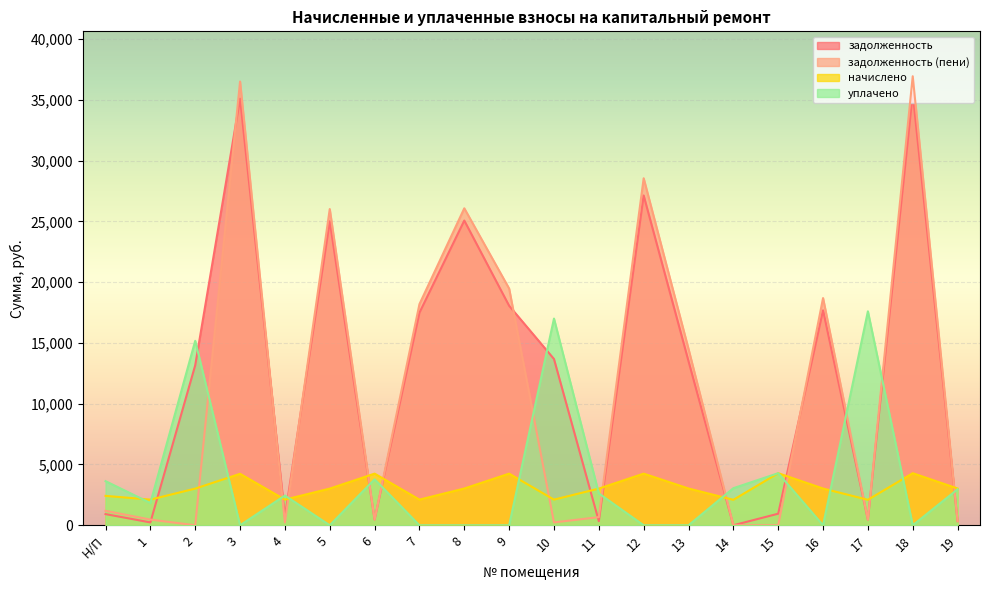

Reading right to left, list all the values displayed in this chart.

задолженность: 19=336.0	18=35514.5	17=466.4	16=17684.4	15=952.0	14=0.0	13=13499.5	12=27132.5	11=335.2	10=13679.0	9=18057.5	8=25069.0	7=17488.6	6=472.0	5=25009.2	4=703.2	3=35096.6	2=13163.2	1=234.4	Н/П=918.6
задолженность (пени): 19=336.0	18=36942.5	17=465.5	16=18692.4	15=0.6	14=0.0	13=14507.5	12=28548.5	11=670.4	10=234.5	9=19473.5	8=26077.0	7=18191.8	6=467.3	5=26014.8	4=234.4	3=36507.8	2=0.0	1=468.8	Н/П=1187.4
начислено: 19=3024.0	18=4284.0	17=2095.2	16=3024.0	15=4284.0	14=2095.2	13=3024.0	12=4248.0	11=3016.8	10=2109.6	9=4248.0	8=3024.0	7=2109.6	6=4248.0	5=3016.8	4=2109.6	3=4233.6	2=3016.8	1=2109.6	Н/П=2419.2
уплачено: 19=2960.3	18=0.0	17=17602.2	16=0.0	15=4282.8	14=3050.2	13=0.0	12=0.0	11=2618.8	10=17004.9	9=0.0	8=0.0	7=0.0	6=3780.2	5=0.0	4=2446.6	3=0.0	2=15174.8	1=1831.2	Н/П=3629.5